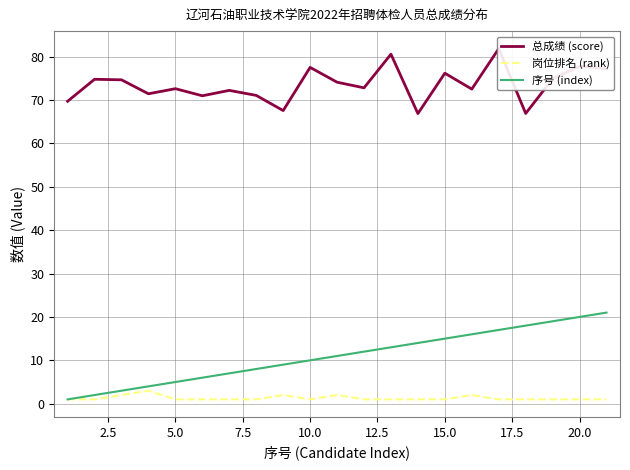

What are all the series names shown in the legend?

总成绩 (score), 岗位排名 (rank), 序号 (index)